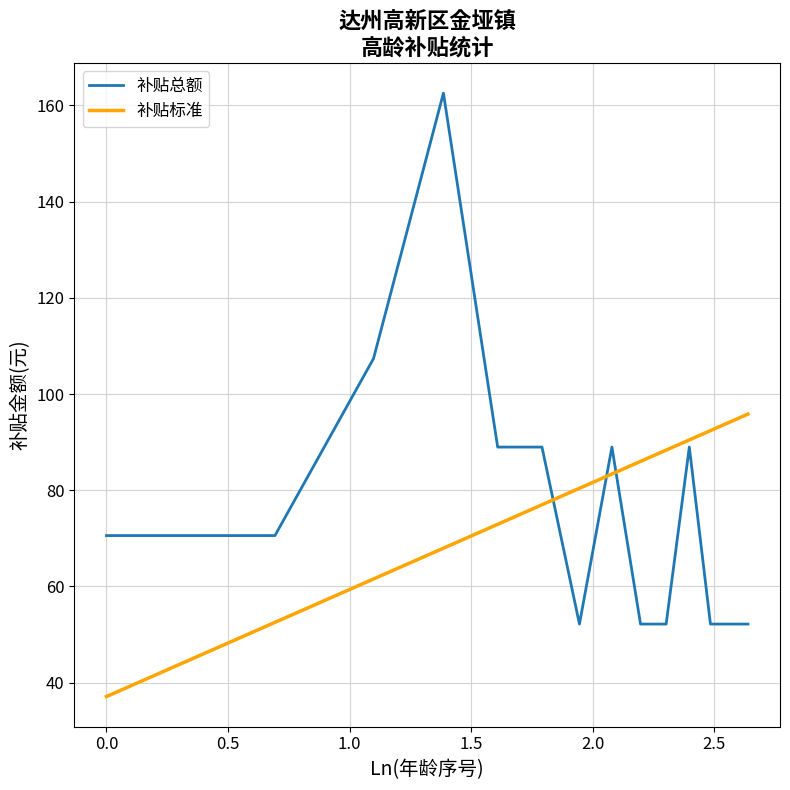

Does the chart display data point markers on the line(s)?

No